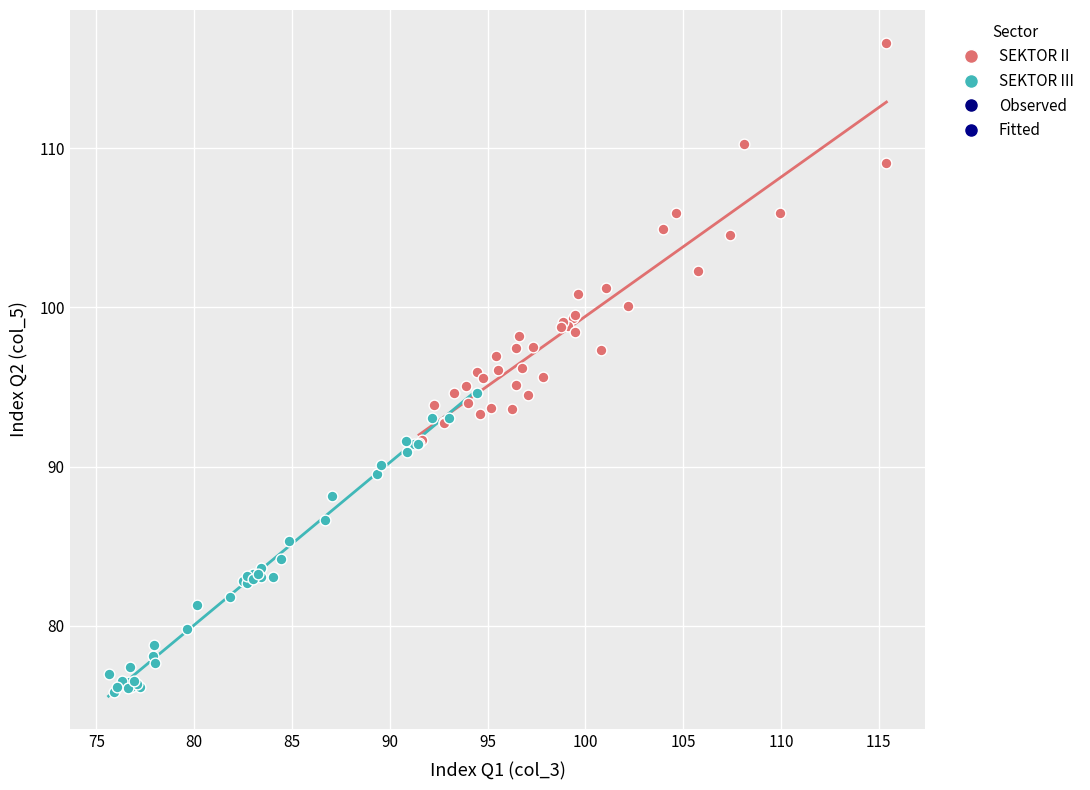

Which series contains the lowest Y value?

SEKTOR III